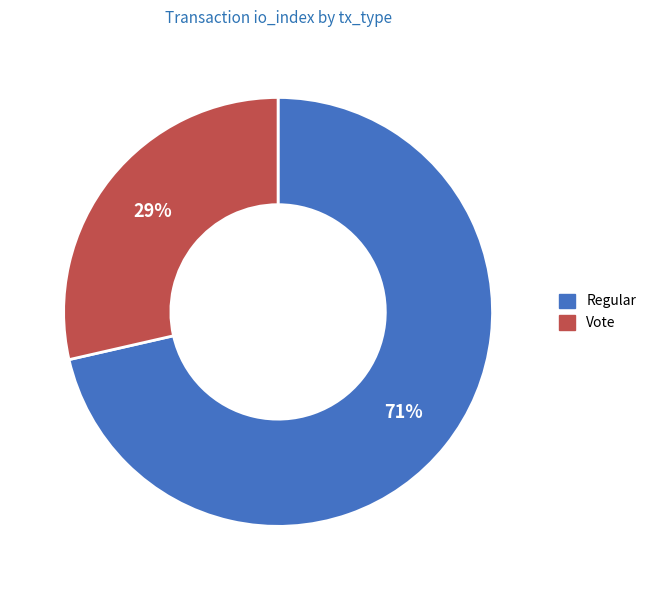

Do Regular and Vote together represent more than half of the pie?

Yes